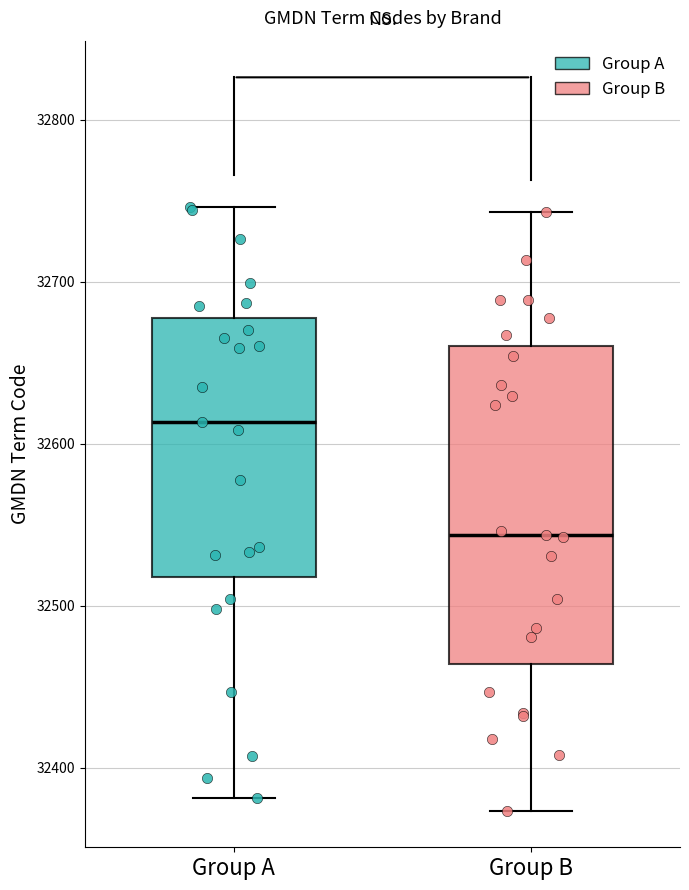

Which box has the lowest median line?

Group B